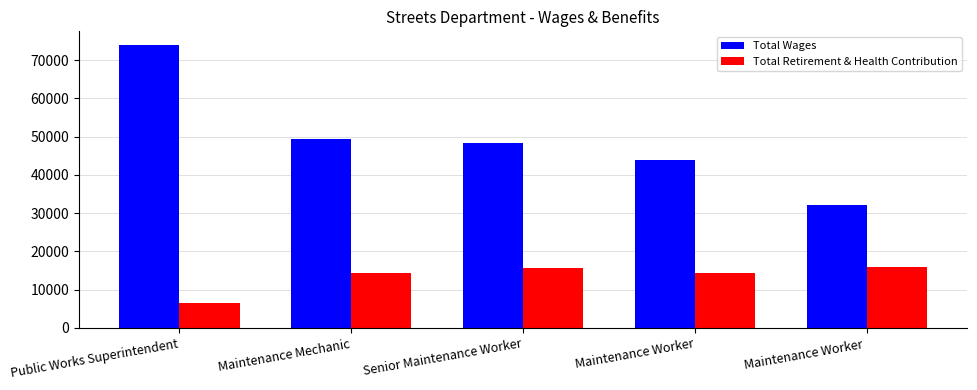

Is the value of Total Wages at Maintenance Mechanic greater than the value of Total Retirement & Health Contribution at Maintenance Worker?

Yes